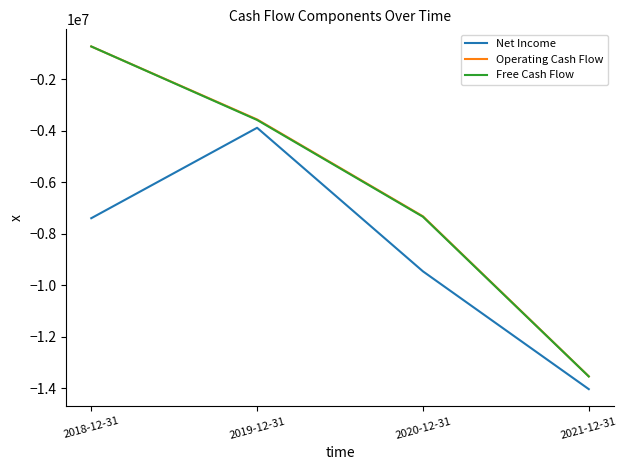

List the labels in order of Net Income value, smallest first.

2021-12-31, 2020-12-31, 2018-12-31, 2019-12-31